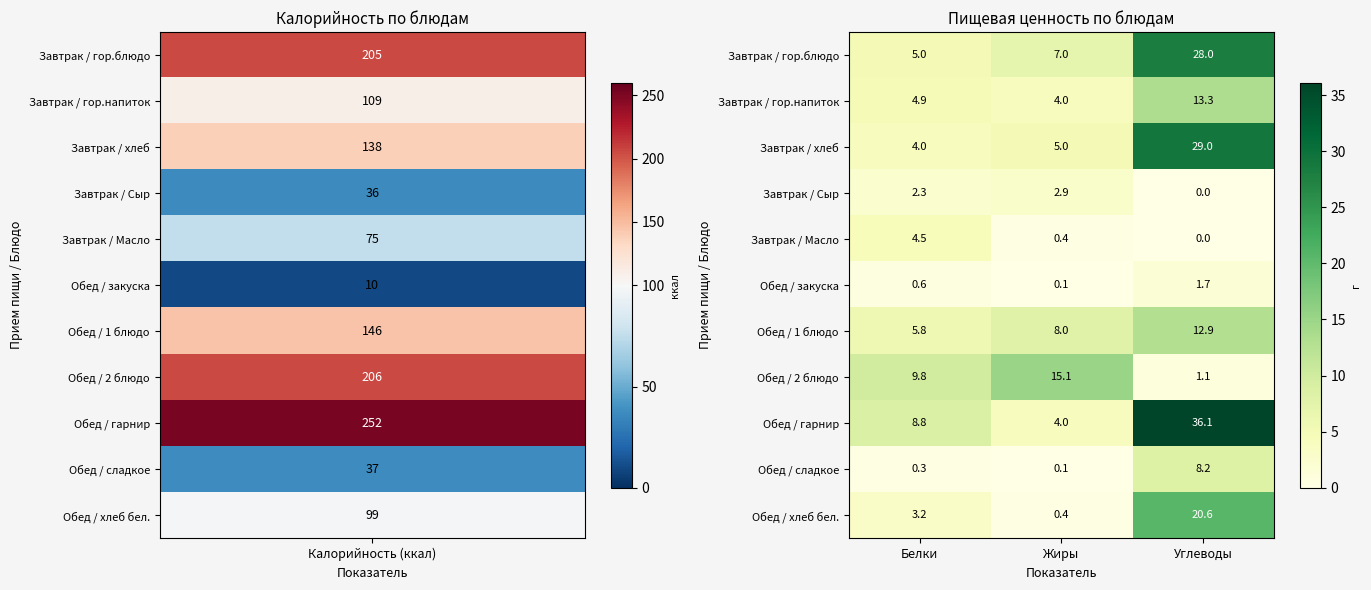

What is the average value of the Обед / сладкое series?

2.9